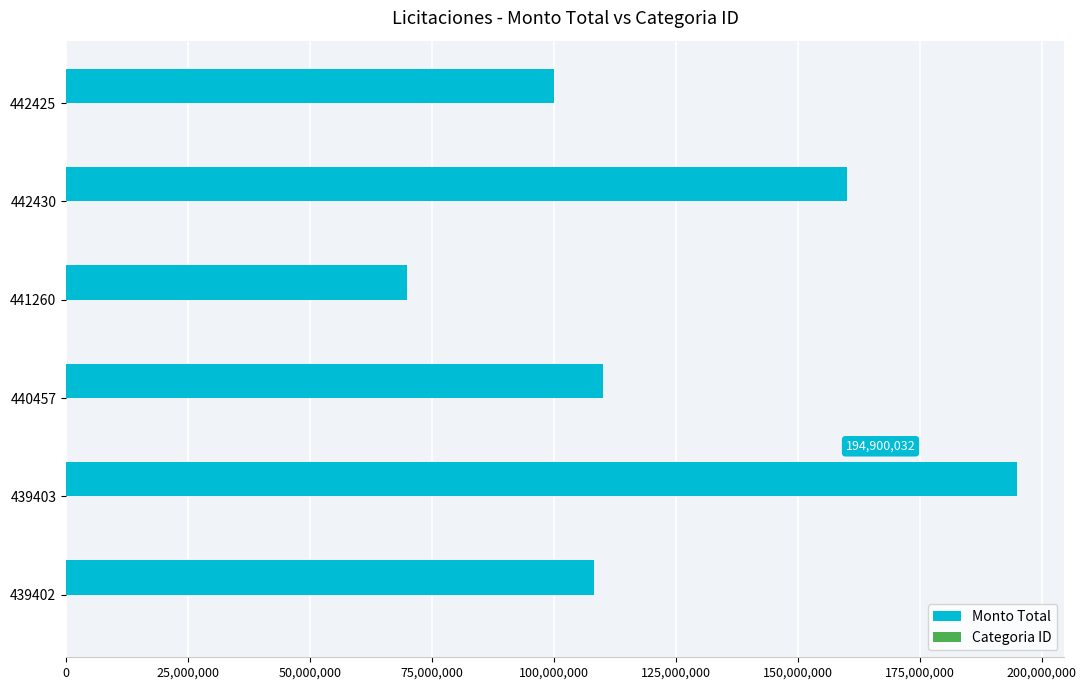

The value of Monto Total at 439402 is 108250000. True or false?

True